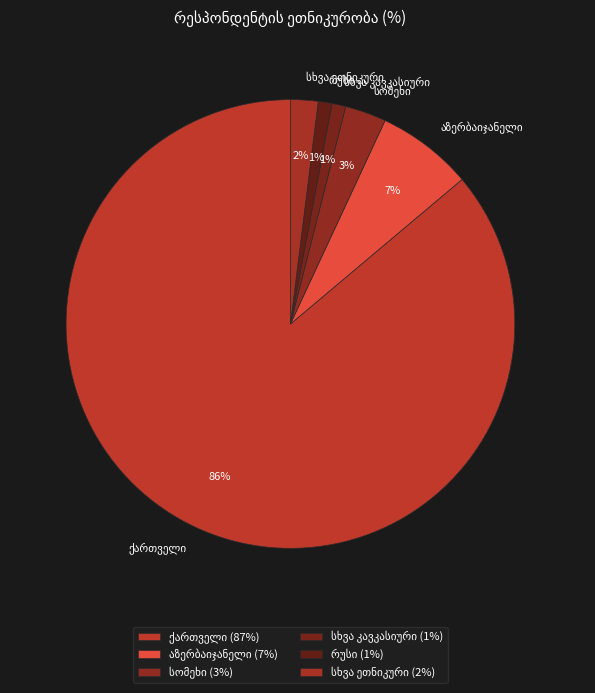

To the nearest percent, what is the difference between the largest and smallest slice percentages?

85%